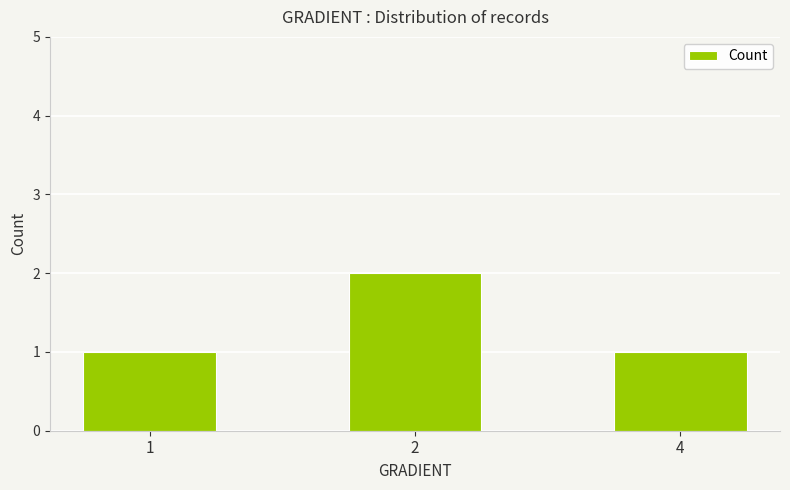

What is the ratio of the value at 1 to the value at 4?

1.0